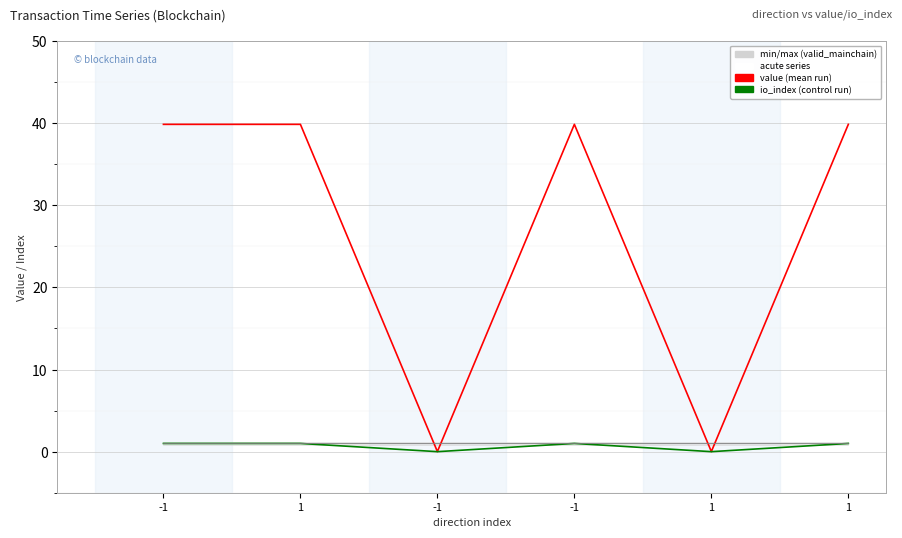

Reading right to left, list all the values displayed in this chart.

value: 1=39.9	1=0.0	-1=39.9	-1=0.0	1=39.9	-1=39.9
io_index: 1=1.0	1=0.0	-1=1.0	-1=0.0	1=1.0	-1=1.0